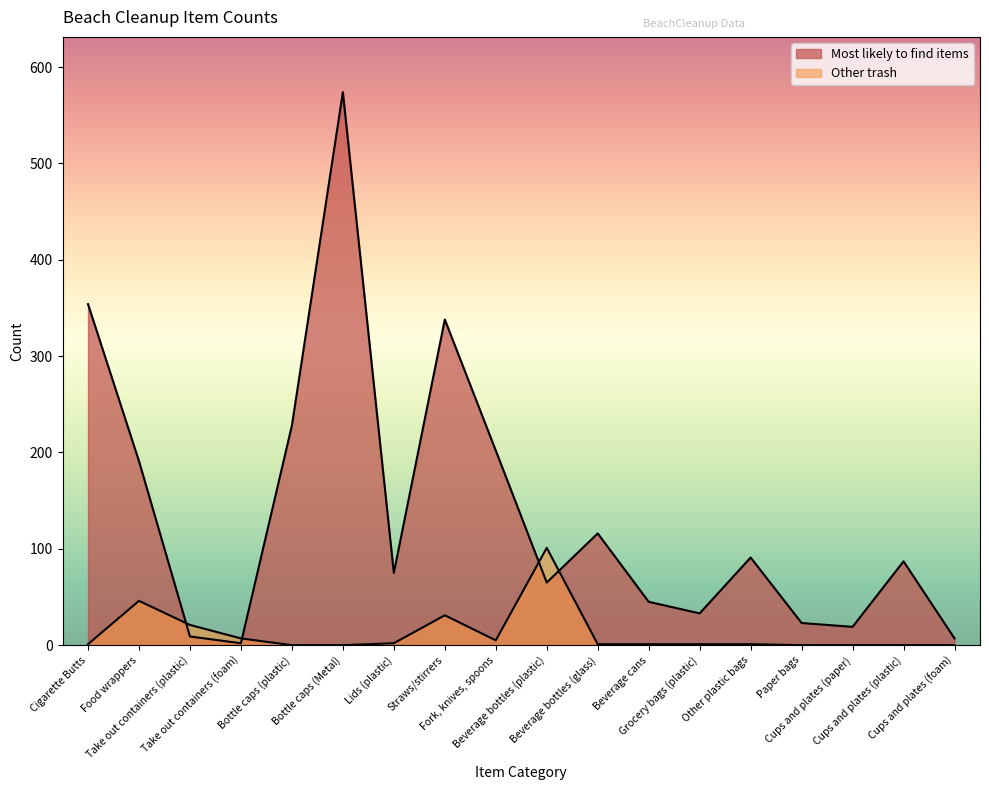

True or false: the data has more than 2 interior local peaks.

True